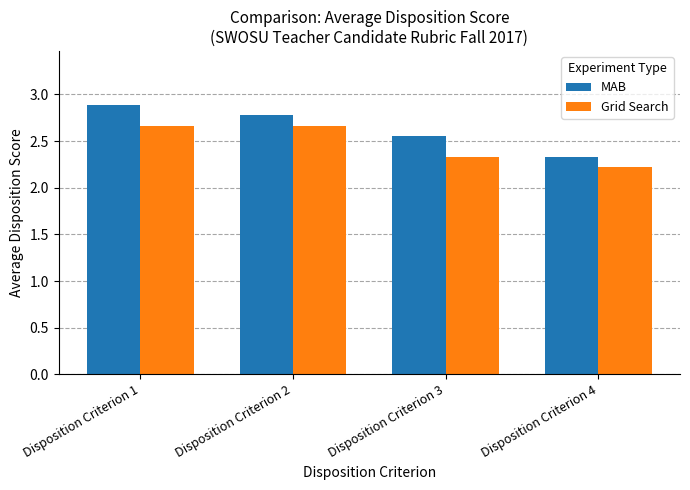

How many bars are there in total?

8